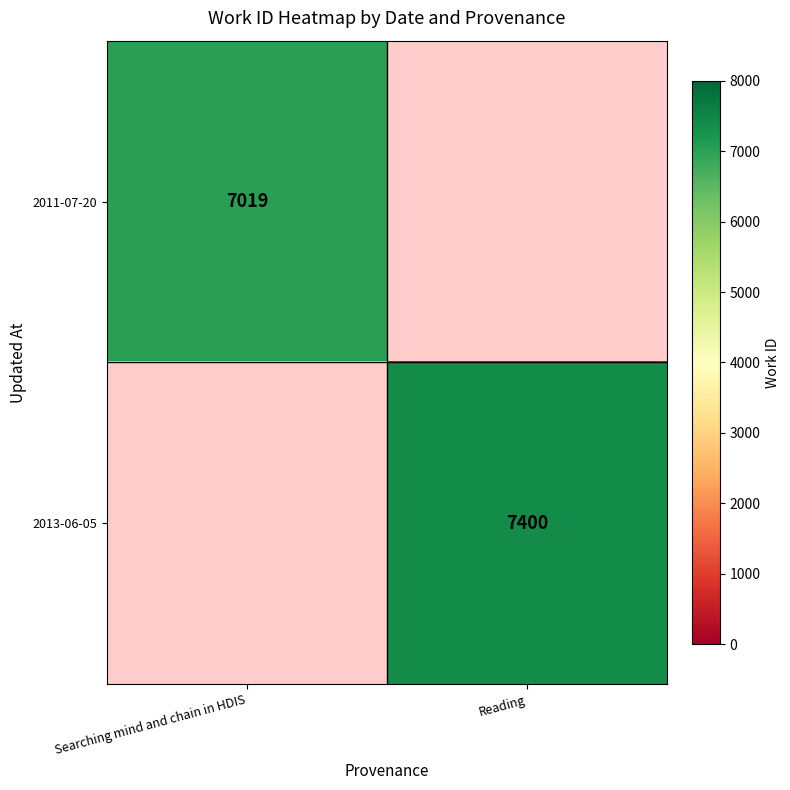

Is the value of 2011-07-20 at Searching mind and chain in HDIS greater than the value of 2013-06-05 at Reading?

No